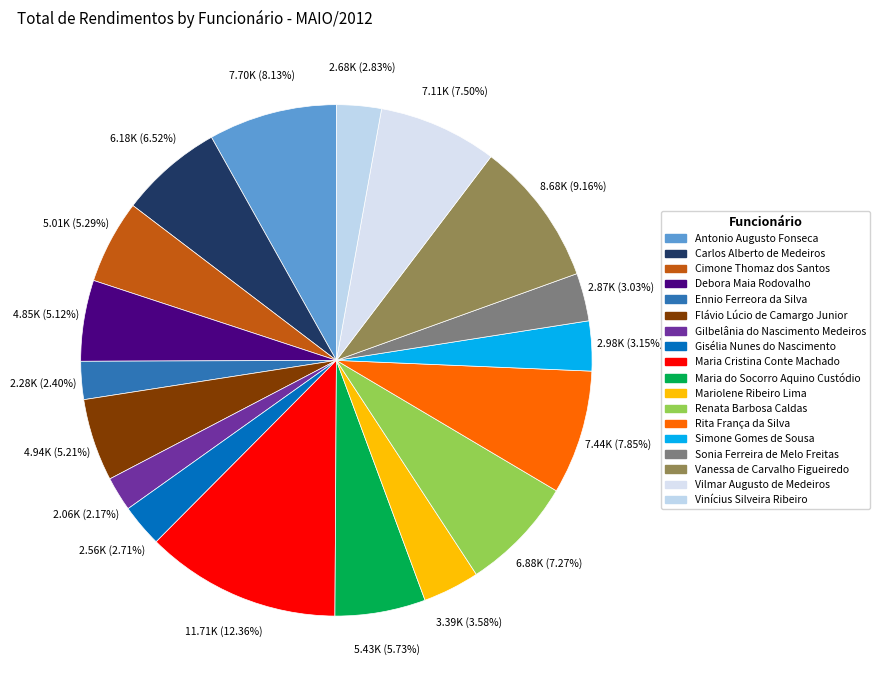

Combined, do Rita França da Silva and Sonia Ferreira de Melo Freitas account for over 50%?

No